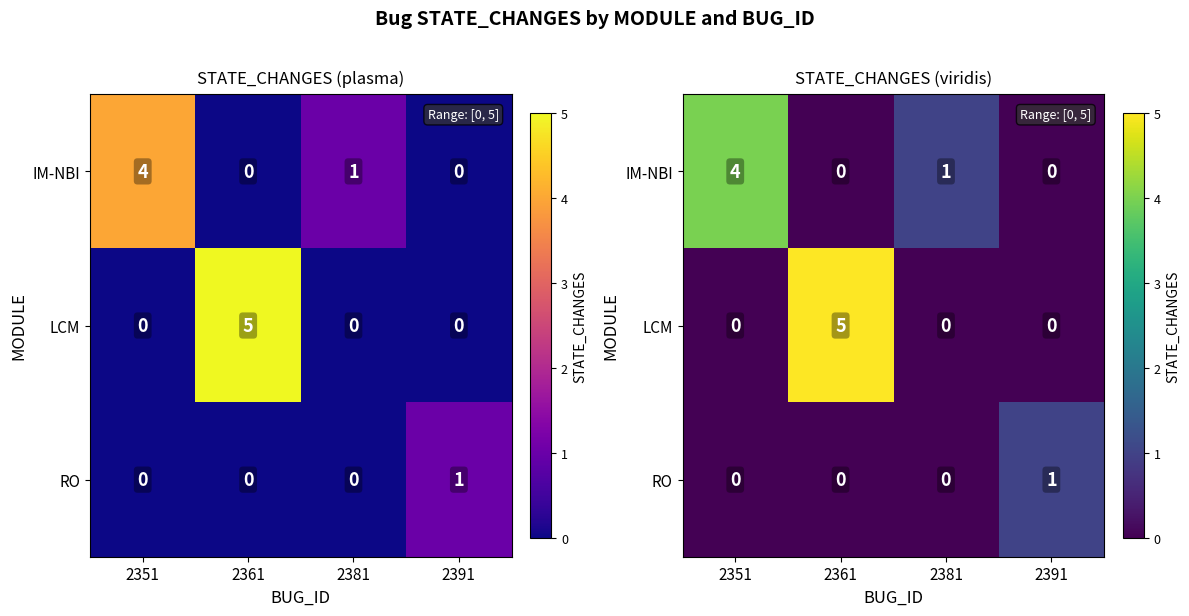

At how many categories does at least one series exceed 3?

2